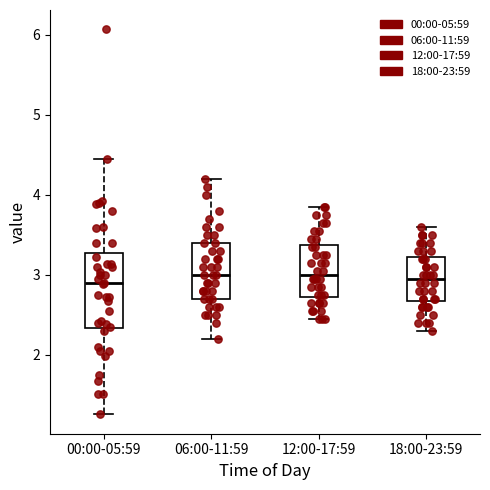

Where does the lower whisker of the box for 18:00-23:59 end on the y-axis? The values are not printed on the chart, so give them approximately, as read against the axis.

2.3